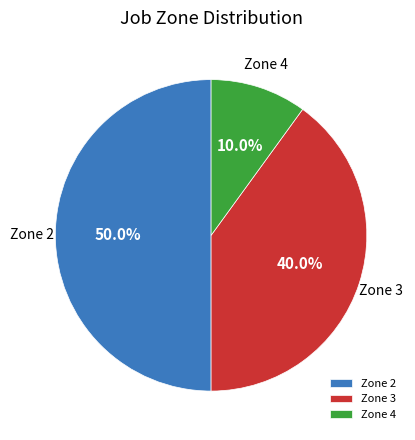

Combined, do Zone 2 and Zone 3 account for over 50%?

Yes